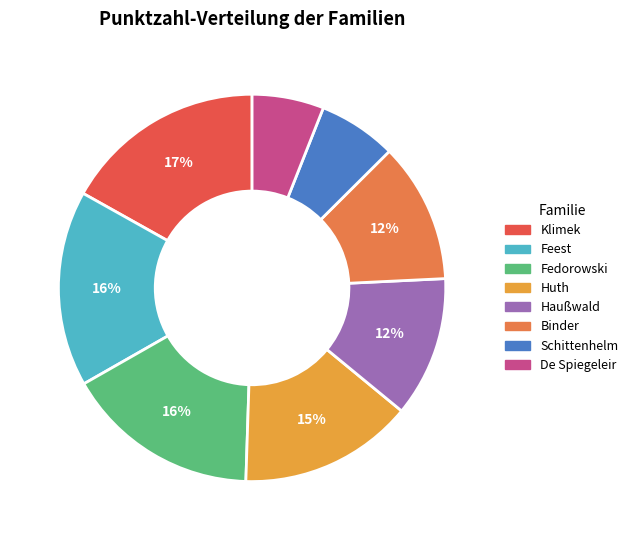

True or false: De Spiegeleir accounts for 1% of the total.

False